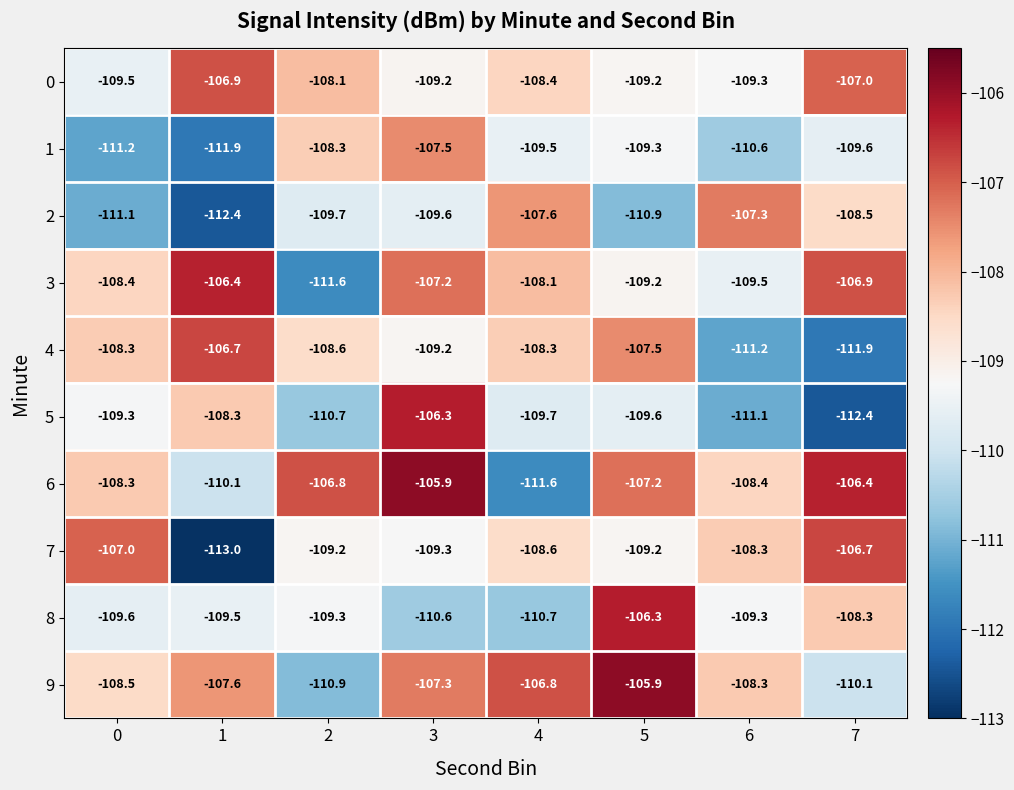

What is the difference between the second highest and second lowest values in the 1 series?

2.9